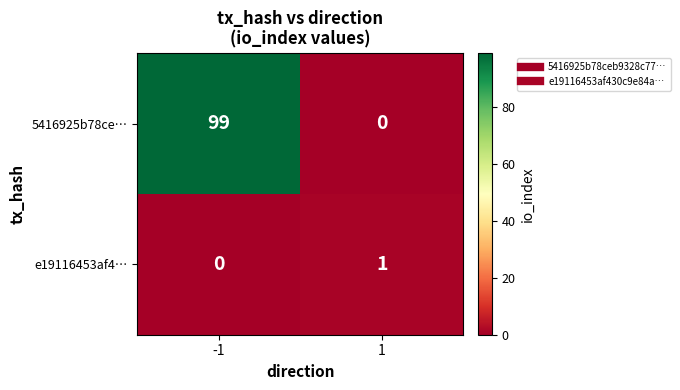

Reading left to right, list all the values displayed in this chart.

5416925b78ce…: 99	0
e19116453af4…: 0	1